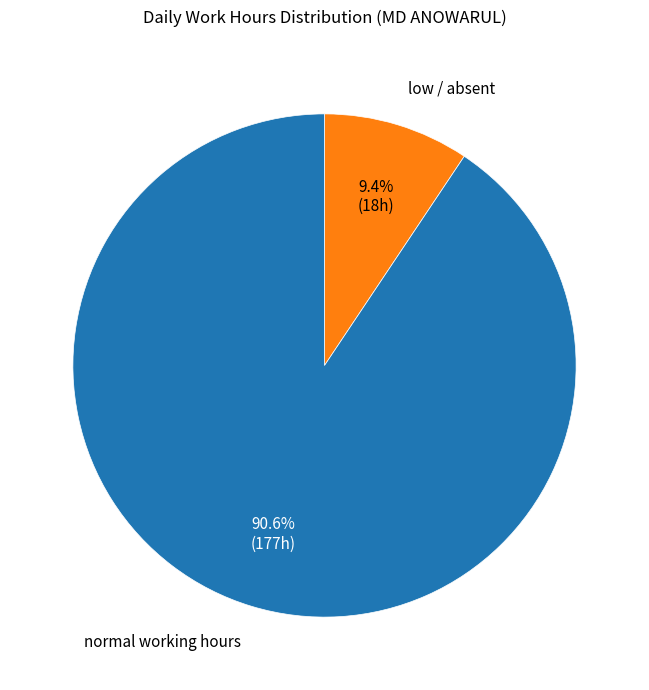

To the nearest percent, what is the average slice percentage?

50%